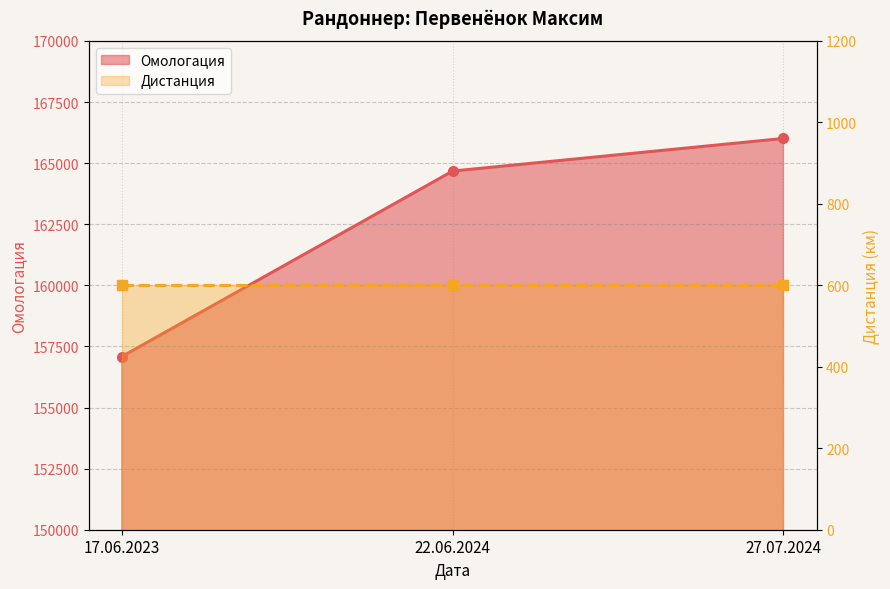

List the labels in order of value, largest first.

27.07.2024, 22.06.2024, 17.06.2023